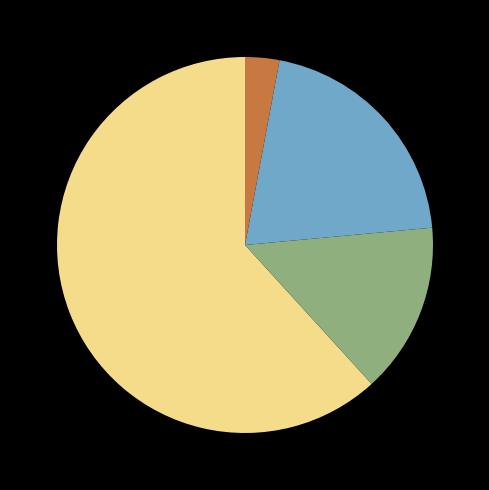

Is there any slice that represents more than half of the pie?

Yes